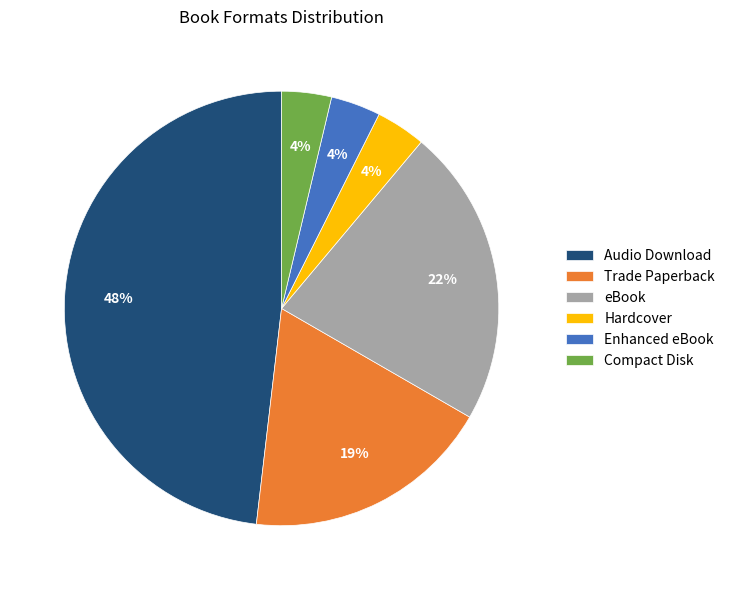

Count the number of slices in the pie.

6